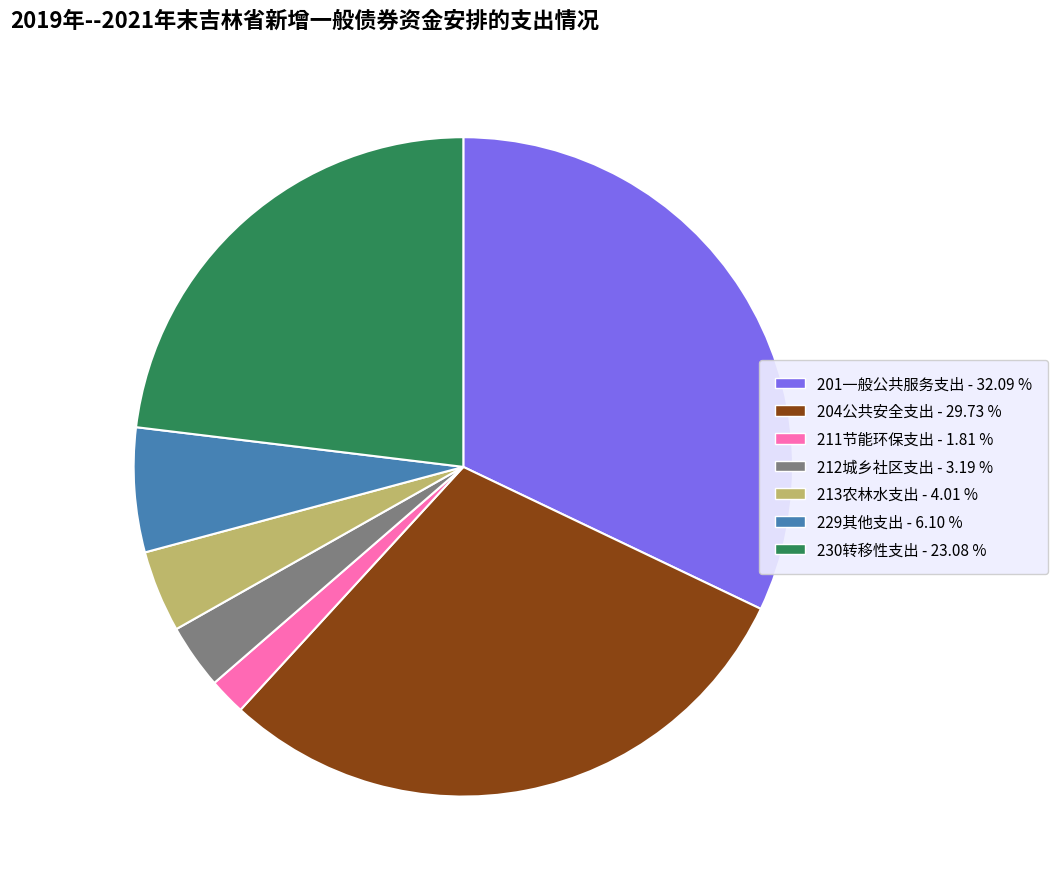

Count the number of slices in the pie.

7